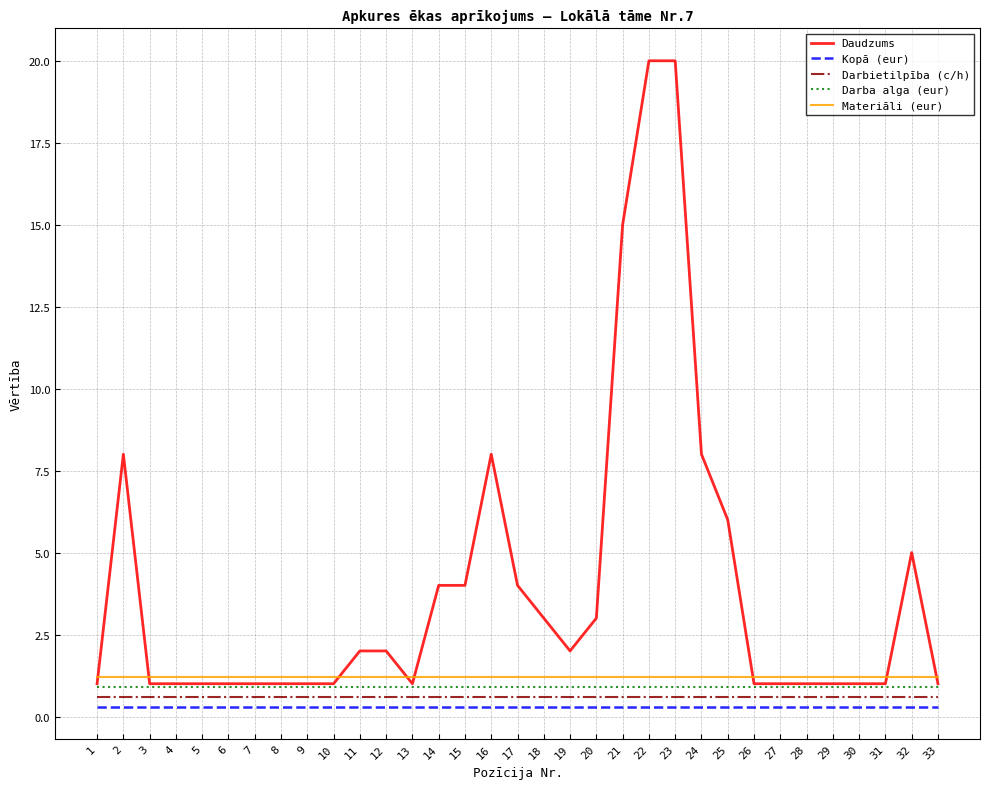

How many lines are shown in the chart?

5